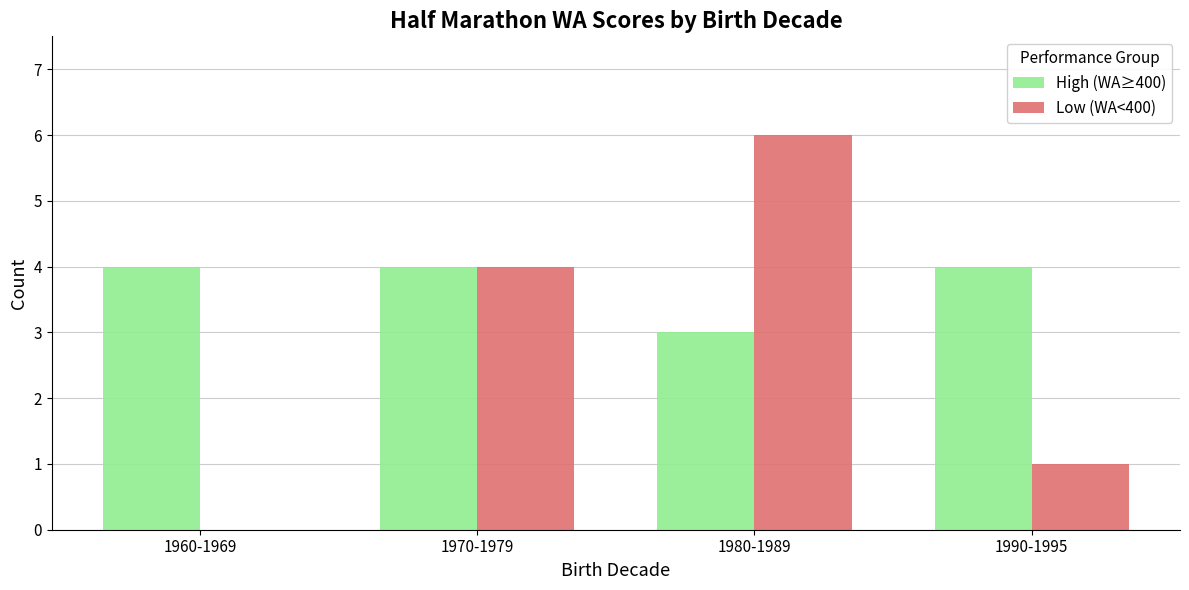

What is the sum of the High (WA≥400) values at 1990-1995 and 1980-1989?

7